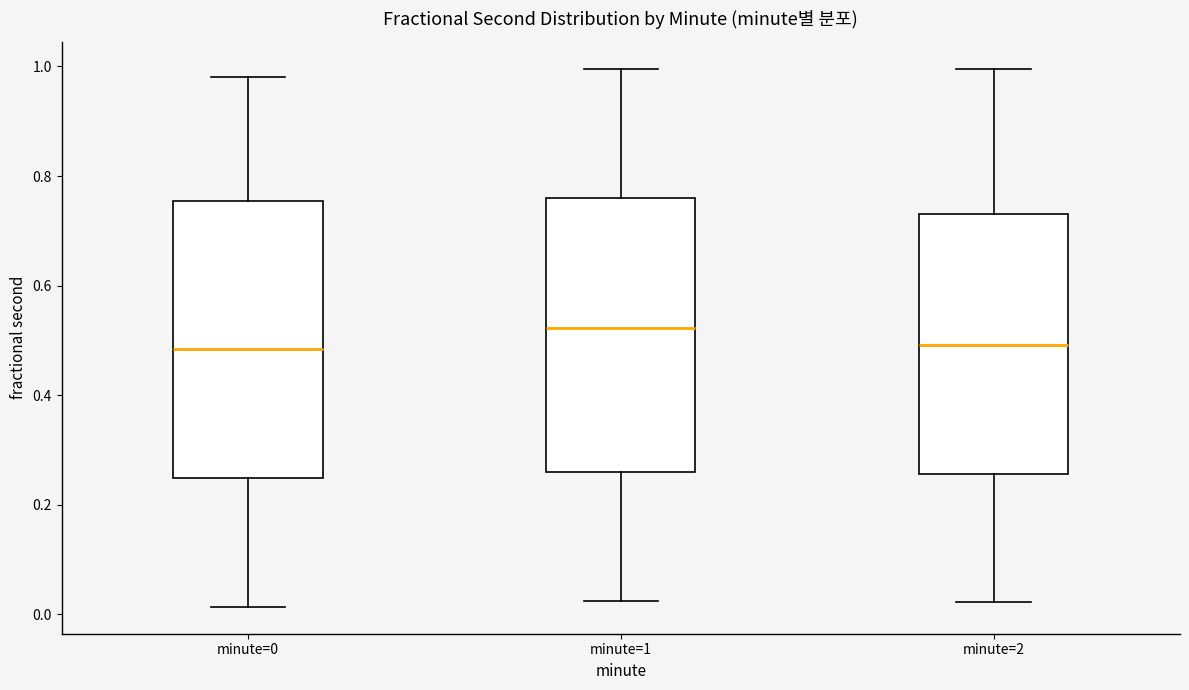

Reading left to right, read every box against the y-axis: the position of its median line, the range the box covers, and the ends of its whiskers. The values are not printed on the chart, so give them approximately, as read against the axis.

minute=0: median 0.48, box 0.24 to 0.76, whiskers 0.02 to 0.98
minute=1: median 0.52, box 0.26 to 0.76, whiskers 0.02 to 1.00
minute=2: median 0.50, box 0.26 to 0.74, whiskers 0.02 to 1.00